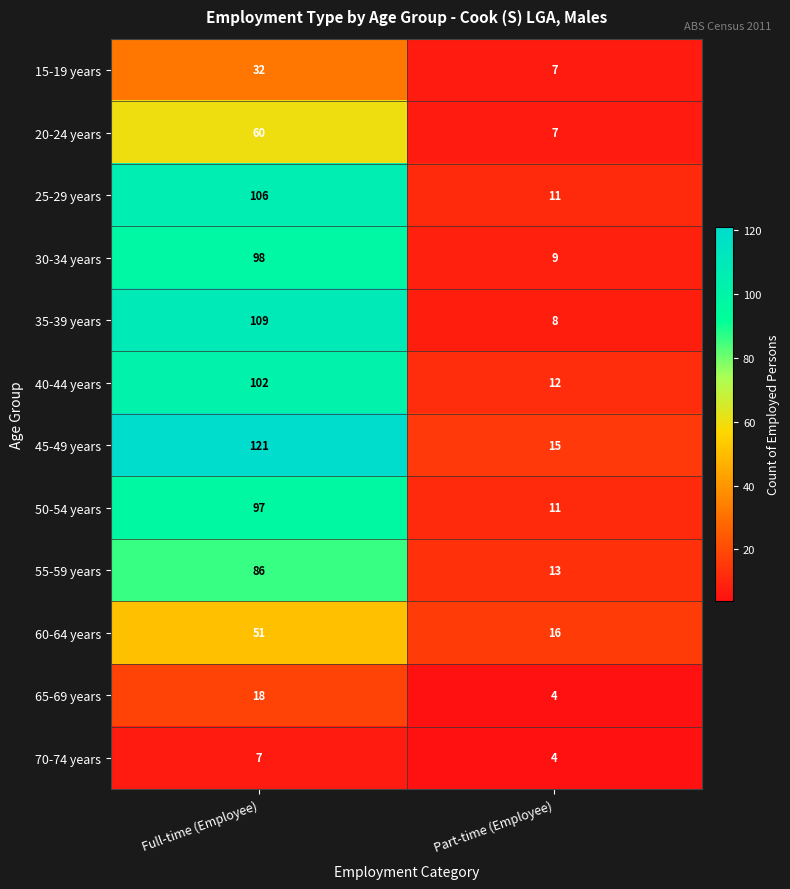

At which category is the sum across all series the highest?

Full-time (Employee)